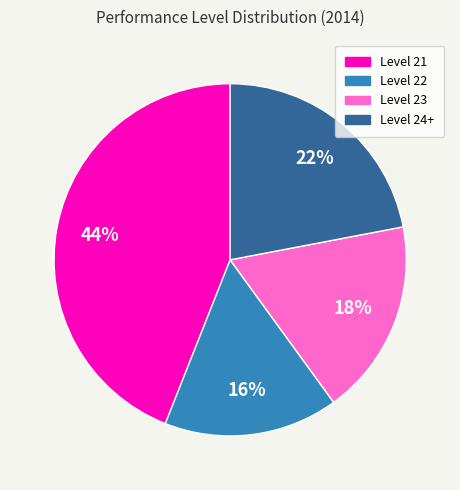

Count the number of slices in the pie.

4